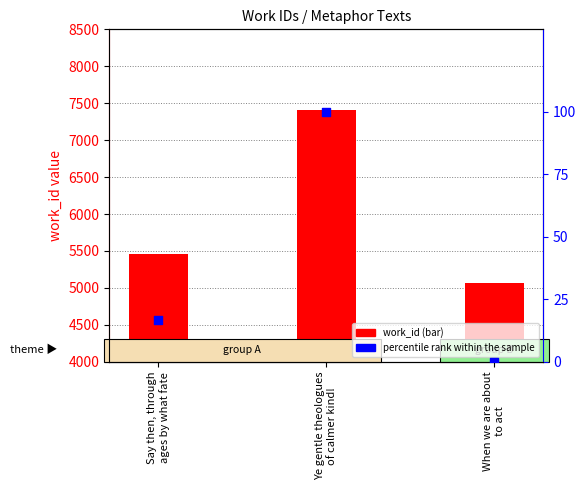

Which series has the largest Y range (max minus min)?

work_id